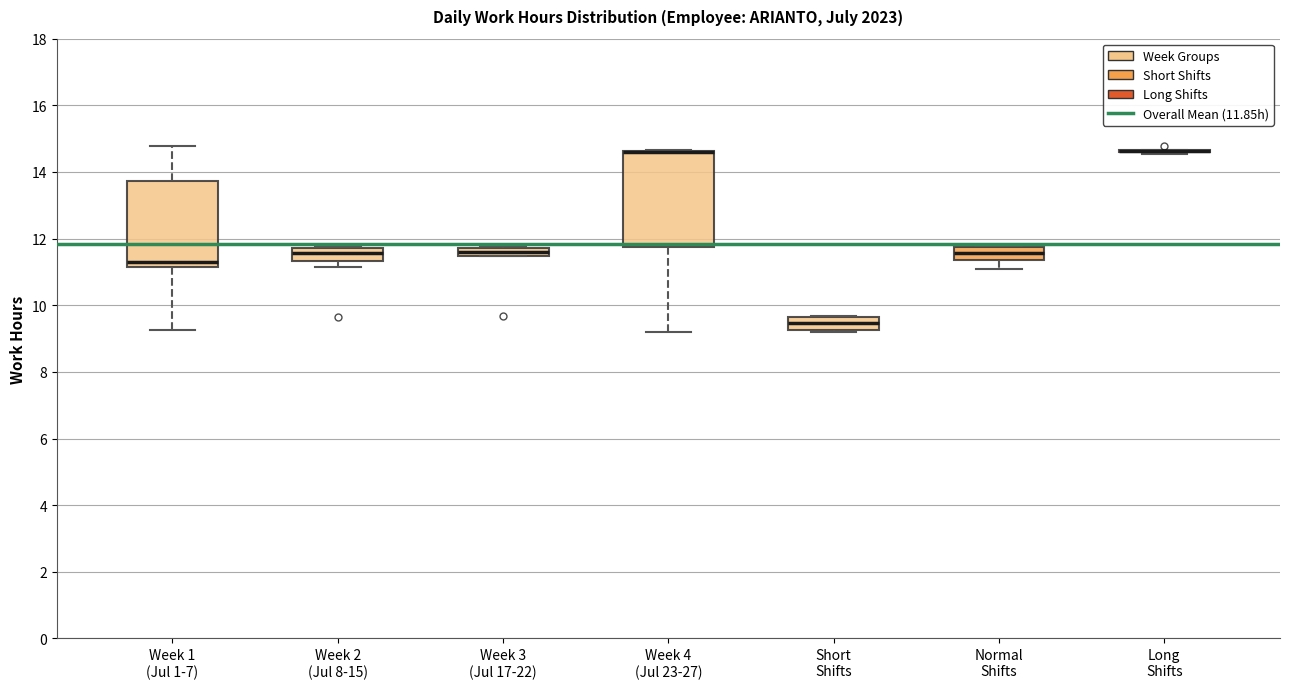

Where is the upper edge of the box for Week 3 (Jul 17-22) on the y-axis? The values are not printed on the chart, so give them approximately, as read against the axis.

11.8